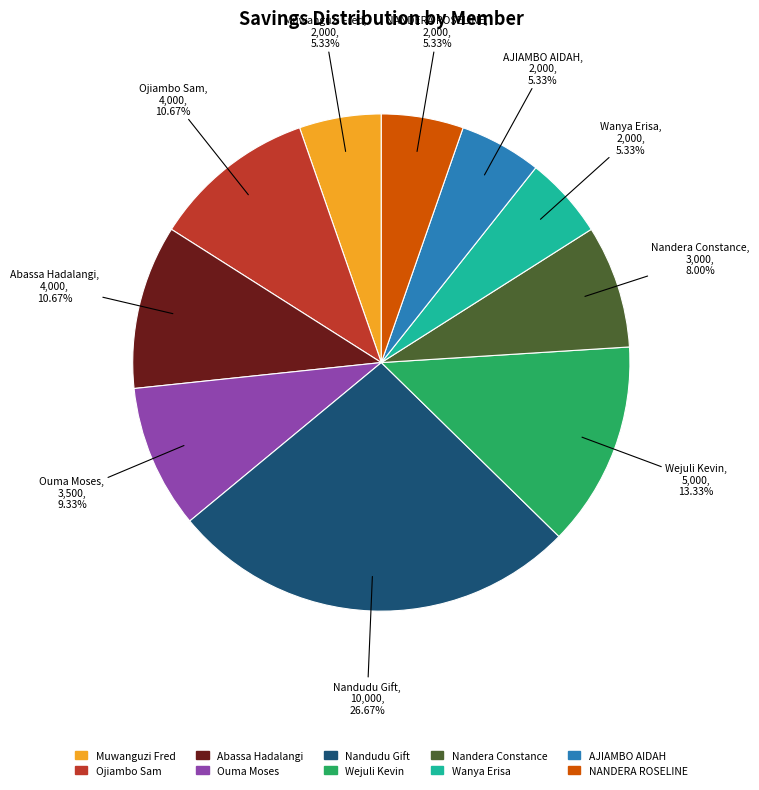

To the nearest percent, what portion does Wejuli Kevin represent?

13%